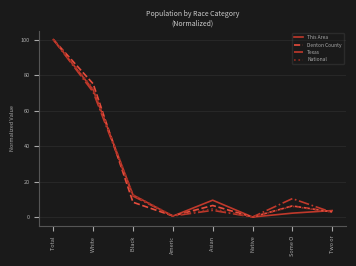

At which label is This Area closest to 50?

White 